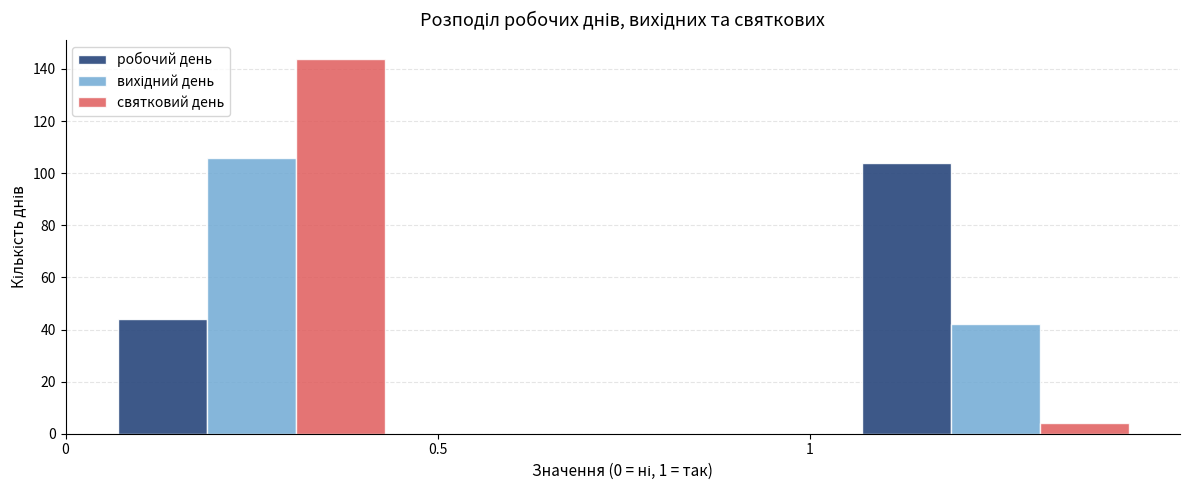

What is the height of the святковий день bar covering 1.0 to 1.5 on the x-axis? The values are not printed on the chart, so give them approximately, as read against the axis.

4